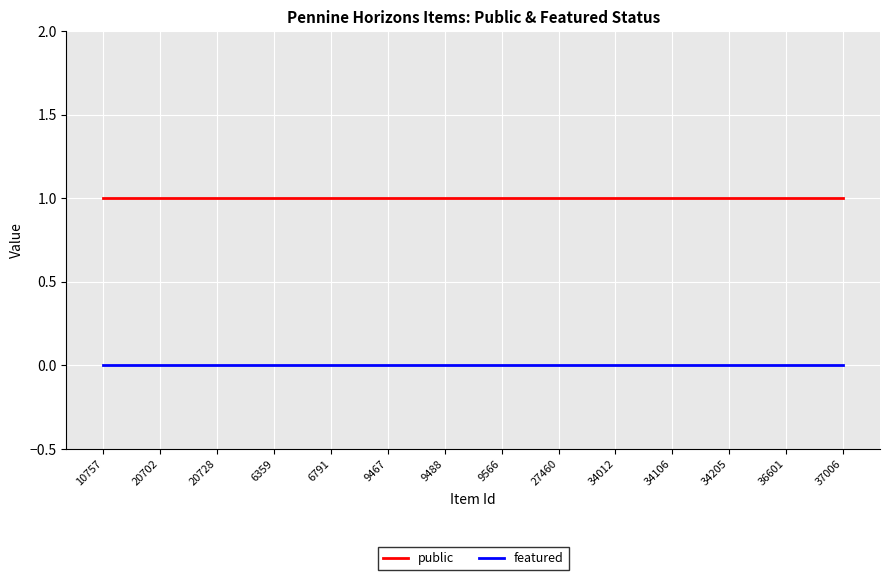

True or false: public and featured cross at least once.

False